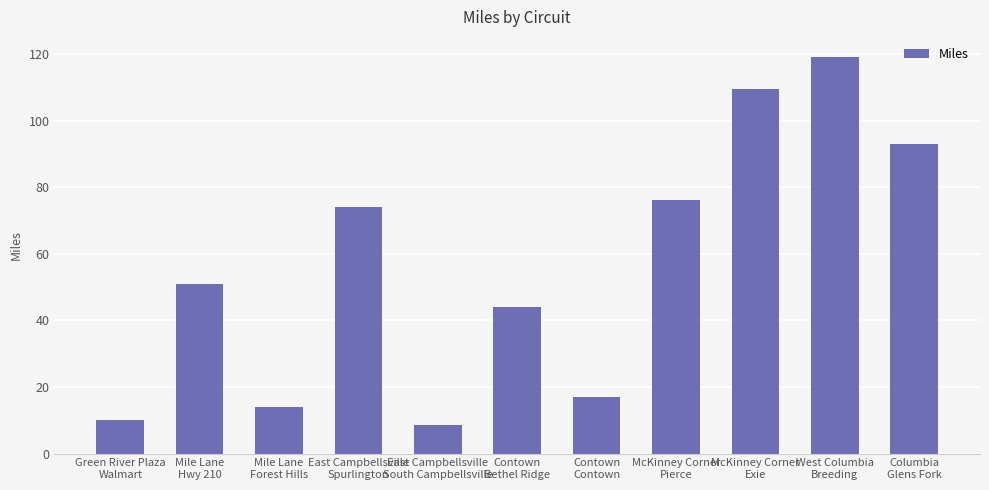

What position from the right is Contown
Contown?

5